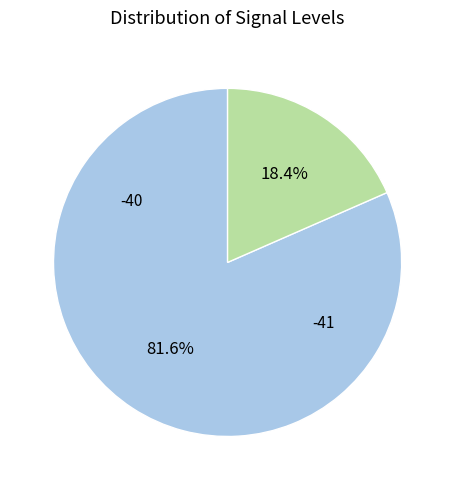

Is there any slice that represents more than half of the pie?

Yes